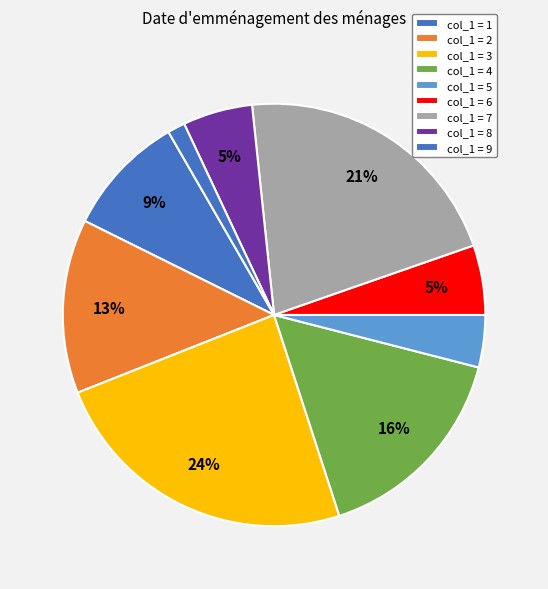

Is there a majority slice in this chart?

No